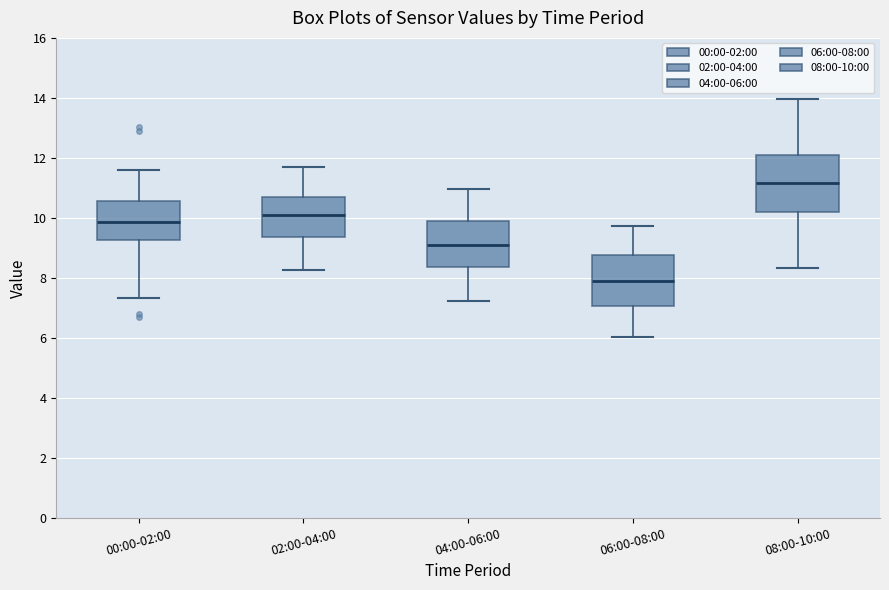

Reading left to right, read every box against the y-axis: the position of its median line, the range the box covers, and the ends of its whiskers. The values are not printed on the chart, so give them approximately, as read against the axis.

00:00-02:00: median 9.8, box 9.2 to 10.6, whiskers 7.4 to 11.6
02:00-04:00: median 10.0, box 9.4 to 10.8, whiskers 8.2 to 11.8
04:00-06:00: median 9.2, box 8.4 to 9.8, whiskers 7.2 to 11.0
06:00-08:00: median 8.0, box 7.0 to 8.8, whiskers 6.0 to 9.8
08:00-10:00: median 11.2, box 10.2 to 12.2, whiskers 8.4 to 14.0